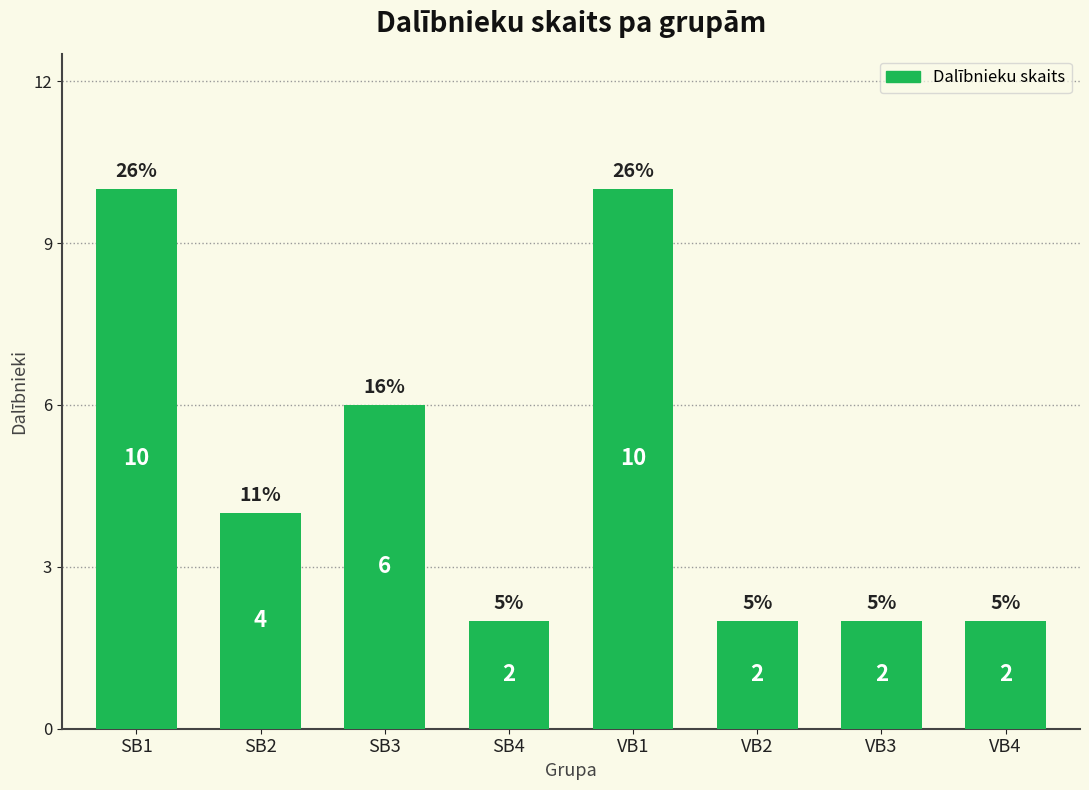

Read the value at SB1.

10